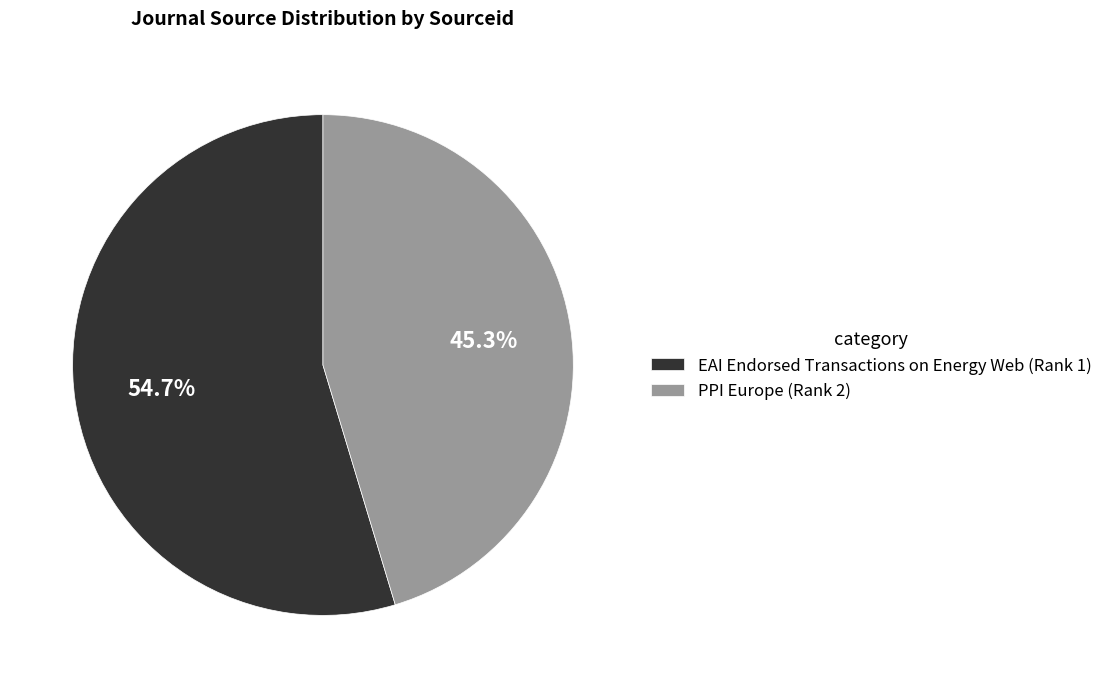

Is it true that EAI Endorsed Transactions on Energy Web (Rank 1) is 55% of the pie?

True